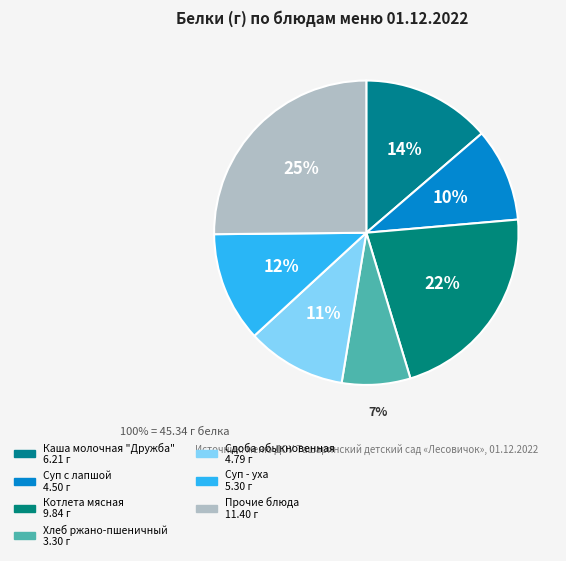

How many segments does this pie chart have?

7